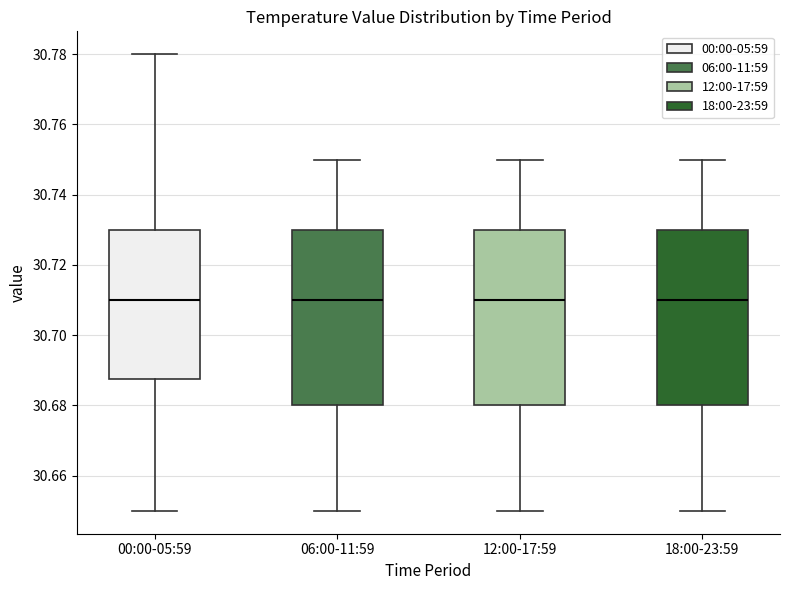

Where does the upper whisker of the box for 00:00-05:59 end on the y-axis? The values are not printed on the chart, so give them approximately, as read against the axis.

30.780